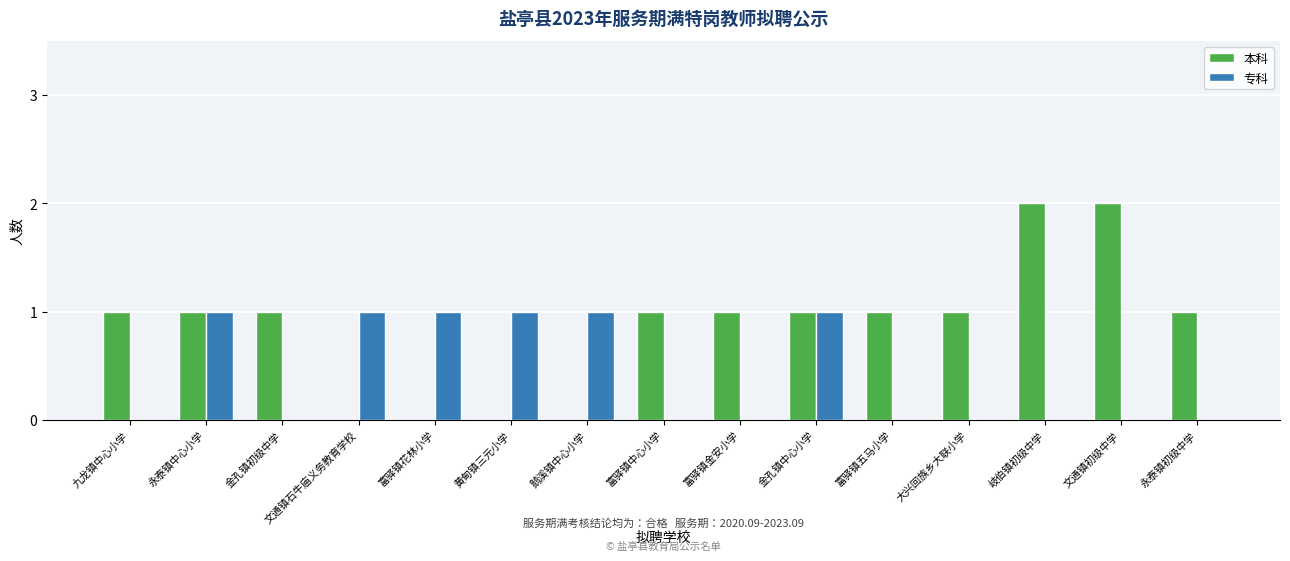

Reading left to right, extract all data points from this chart.

本科: 九龙镇中心小学=1	永泰镇中心小学=1	金孔镇初级中学=1	文通镇石牛庙义务教育学校=0	富驿镇花林小学=0	黄甸镇三元小学=0	鹅溪镇中心小学=0	富驿镇中心小学=1	富驿镇金安小学=1	金孔镇中心小学=1	富驿镇五马小学=1	大兴回族乡大联小学=1	岐伯镇初级中学=2	文通镇初级中学=2	永泰镇初级中学=1
专科: 九龙镇中心小学=0	永泰镇中心小学=1	金孔镇初级中学=0	文通镇石牛庙义务教育学校=1	富驿镇花林小学=1	黄甸镇三元小学=1	鹅溪镇中心小学=1	富驿镇中心小学=0	富驿镇金安小学=0	金孔镇中心小学=1	富驿镇五马小学=0	大兴回族乡大联小学=0	岐伯镇初级中学=0	文通镇初级中学=0	永泰镇初级中学=0